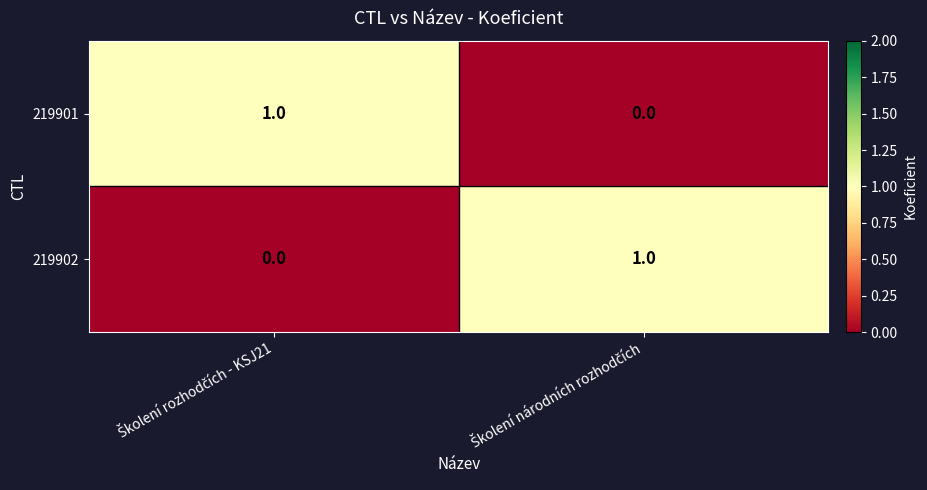

How many data points in 219901 are less than 1?

1